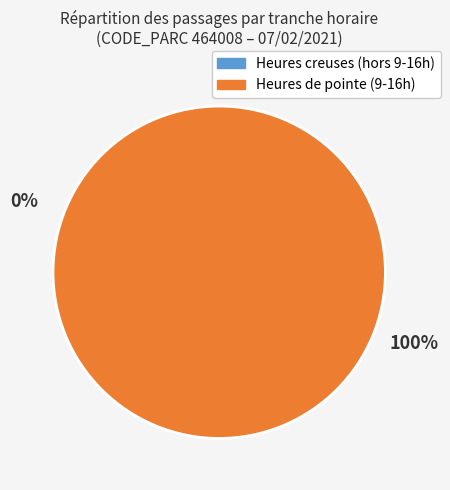

Is there a majority slice in this chart?

No